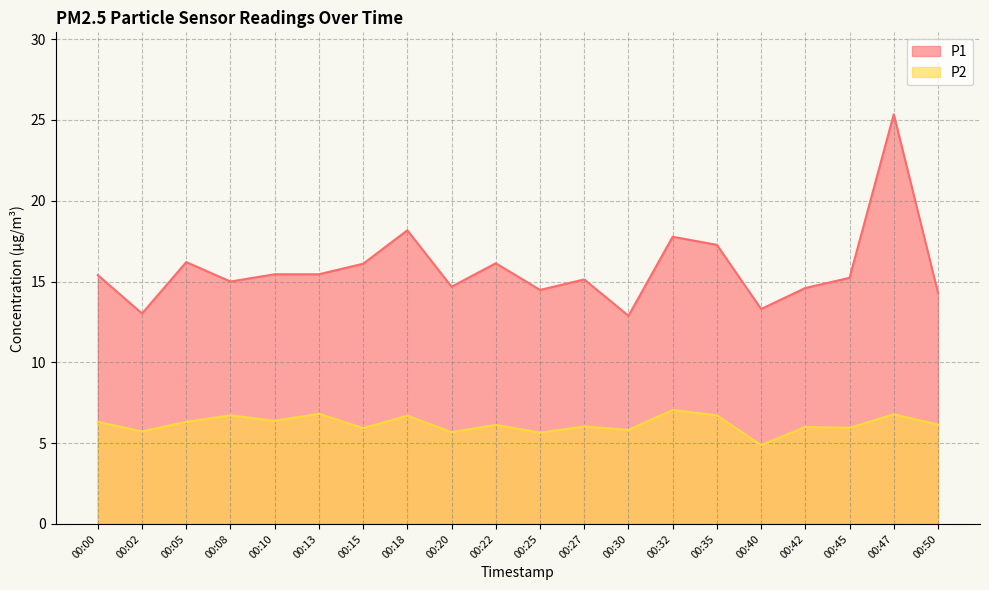

How many data points in P2 are above 6?

12